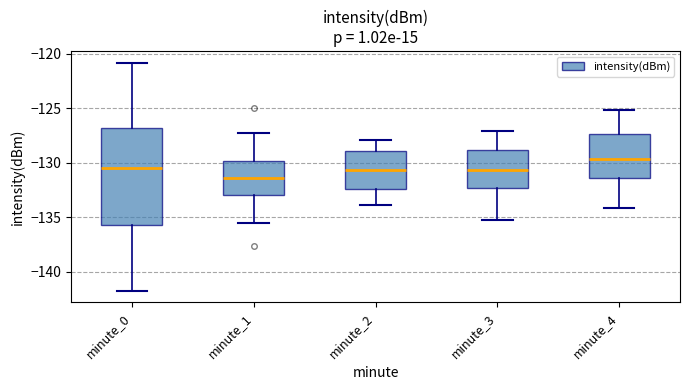

Reading left to right, transcribe this box plot: for each box, give where its median line is, the range the box spans, and where its two whiskers end, as read against the y-axis. The values are not printed on the chart, so give them approximately, as read against the axis.

minute_0: median -130.5, box -135.5 to -127.0, whiskers -141.5 to -121.0
minute_1: median -131.5, box -133.0 to -130.0, whiskers -135.5 to -127.5
minute_2: median -130.5, box -132.5 to -129.0, whiskers -134.0 to -128.0
minute_3: median -130.5, box -132.5 to -129.0, whiskers -135.0 to -127.0
minute_4: median -129.5, box -131.5 to -127.5, whiskers -134.0 to -125.0